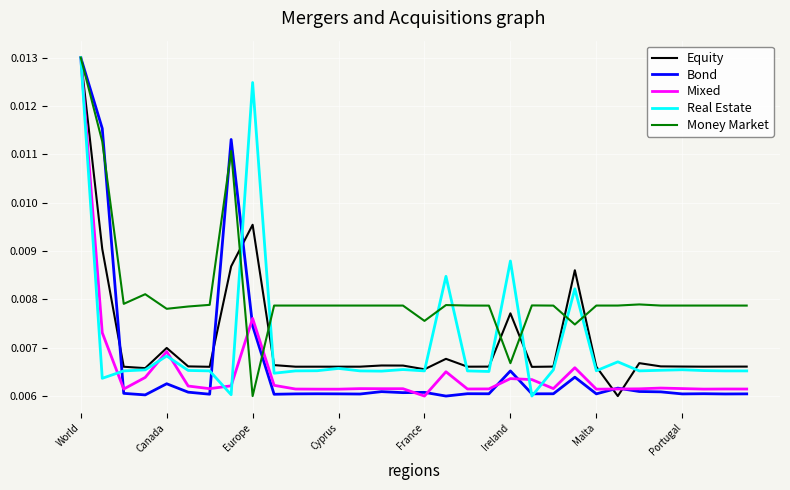

True or false: Bond and Money Market cross at least once.

True